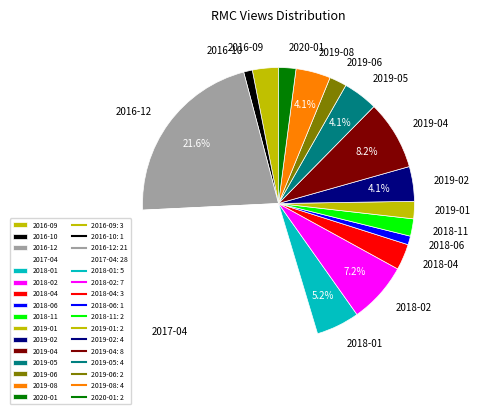

Do 2019-08 and 2016-09 together represent more than half of the pie?

No